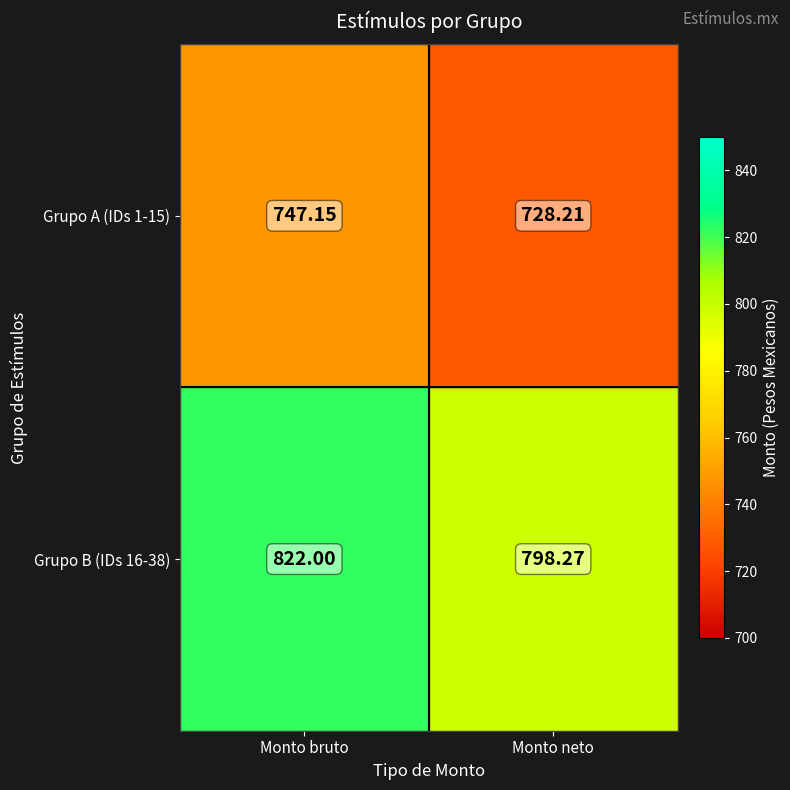

Which series has the largest range (max minus min)?

Grupo B (IDs 16-38)